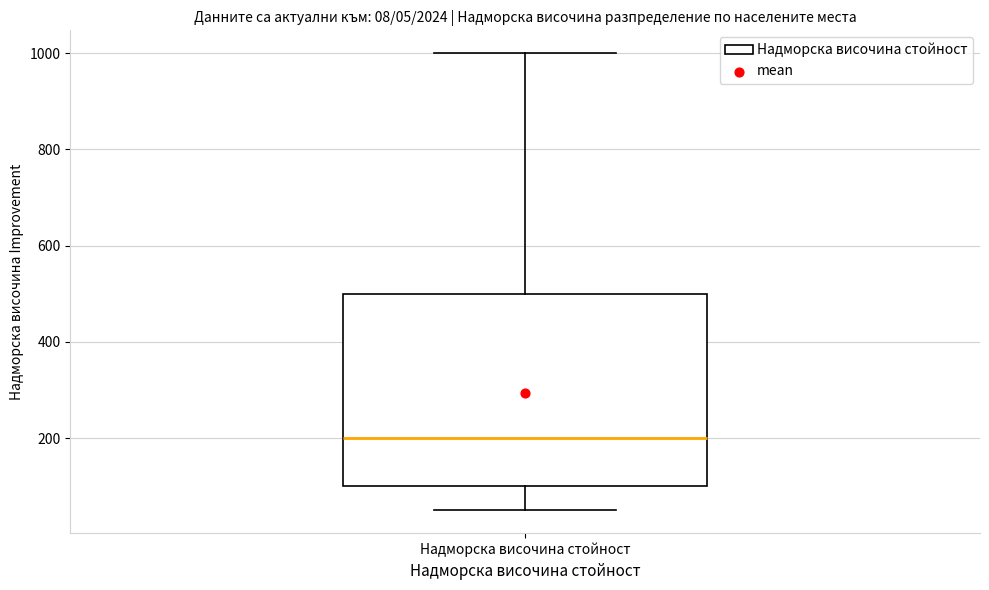

Where does the upper whisker of the box for Надморска височина стойност end on the y-axis? The values are not printed on the chart, so give them approximately, as read against the axis.

1000